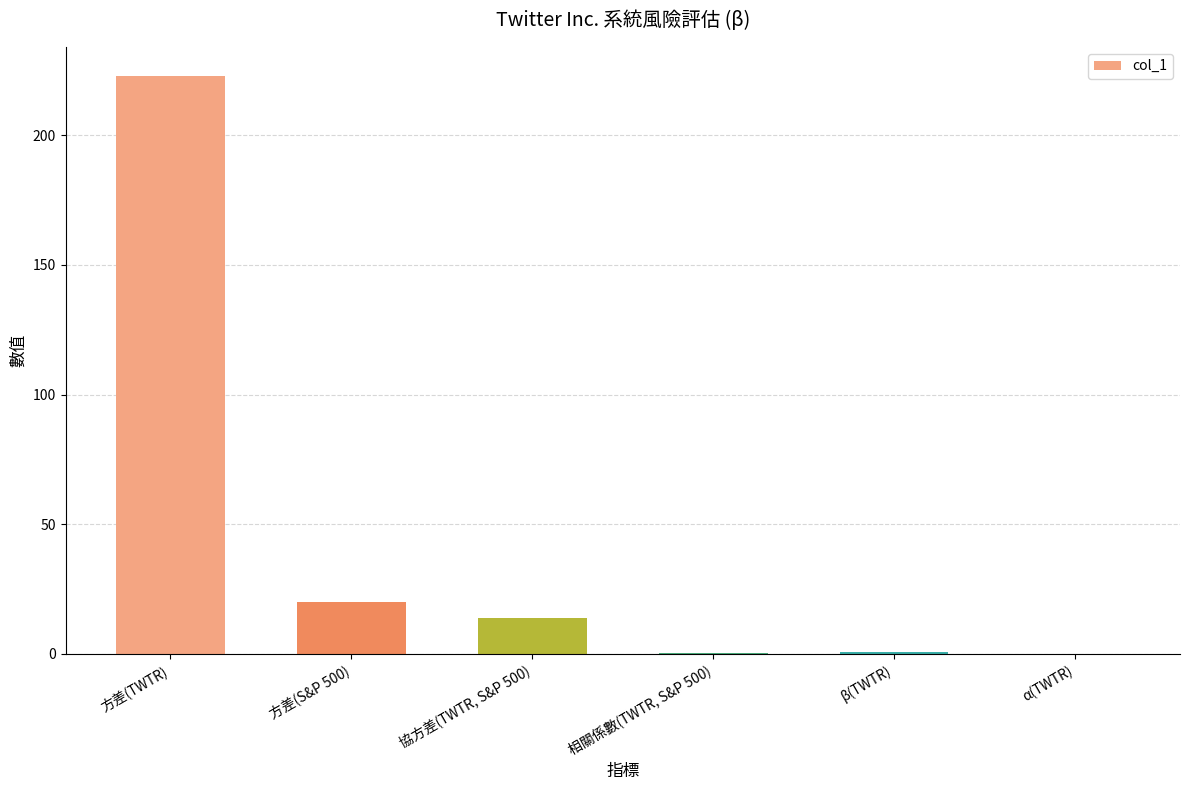

True or false: the data shows 13.9 at 協方差(TWTR, S&P 500).

True